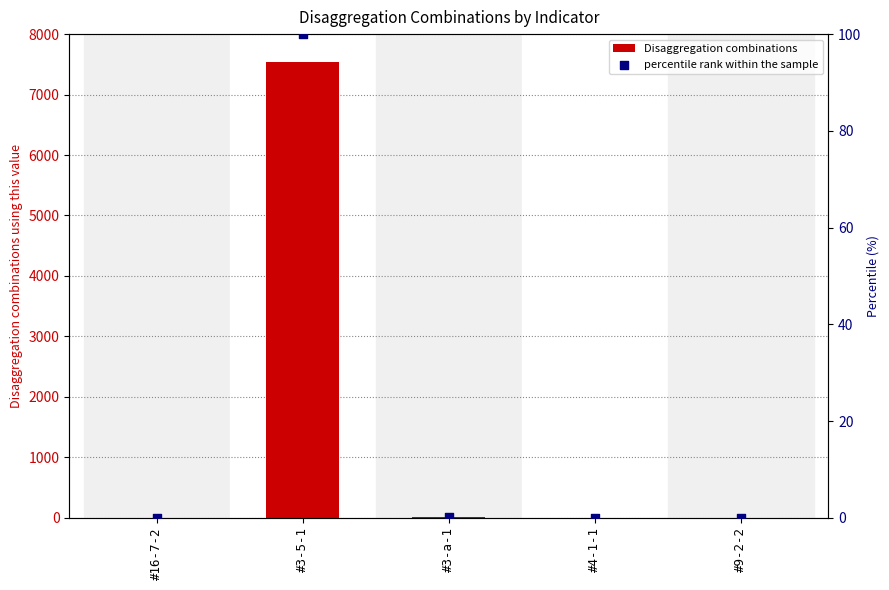

Which series contains the lowest Y value?

percentile rank within the sample